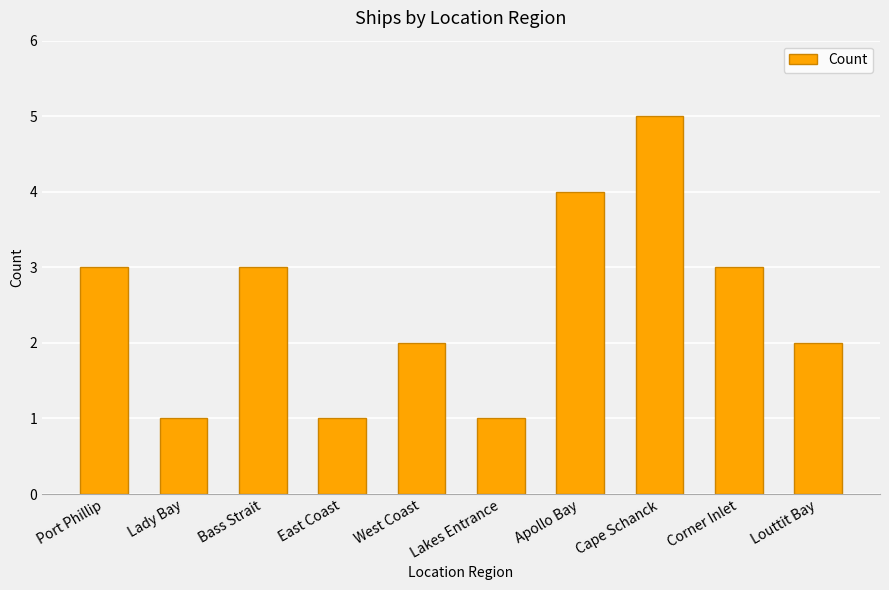

What is the change in value from Lady Bay to Apollo Bay?

+3